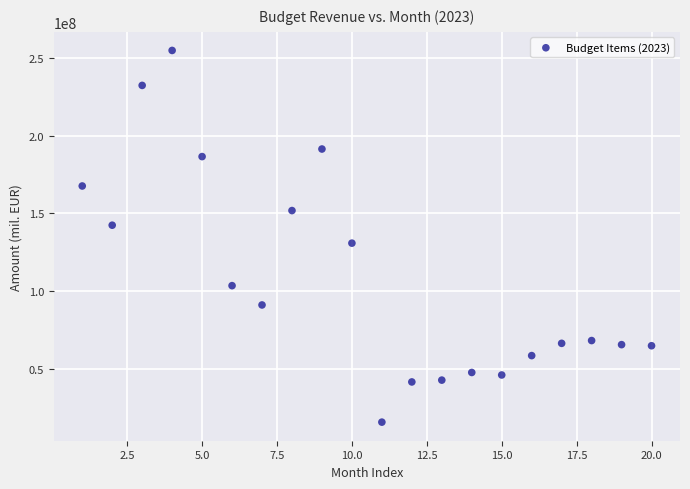

What is the range of Y values (max minus min)?

239306509.9